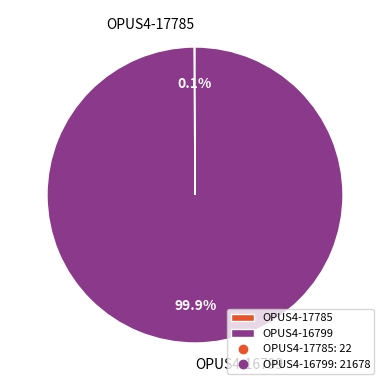

Is OPUS4-16799 the majority of the pie?

Yes